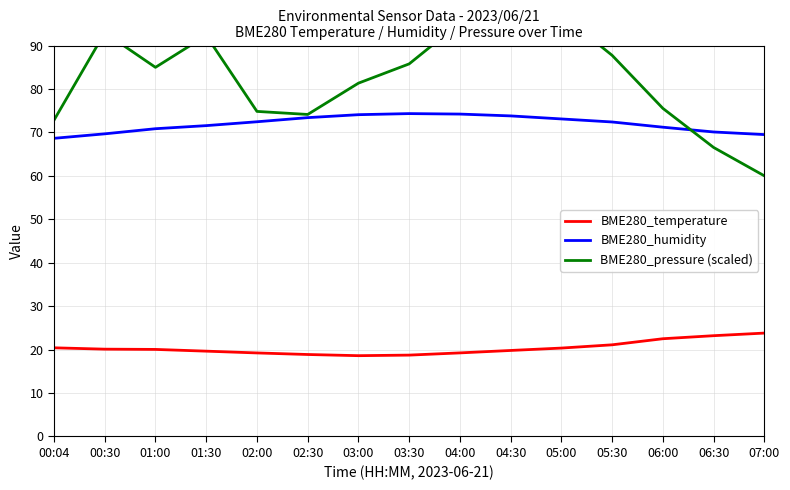

Where is BME280_humidity nearest to the value 71?

01:00